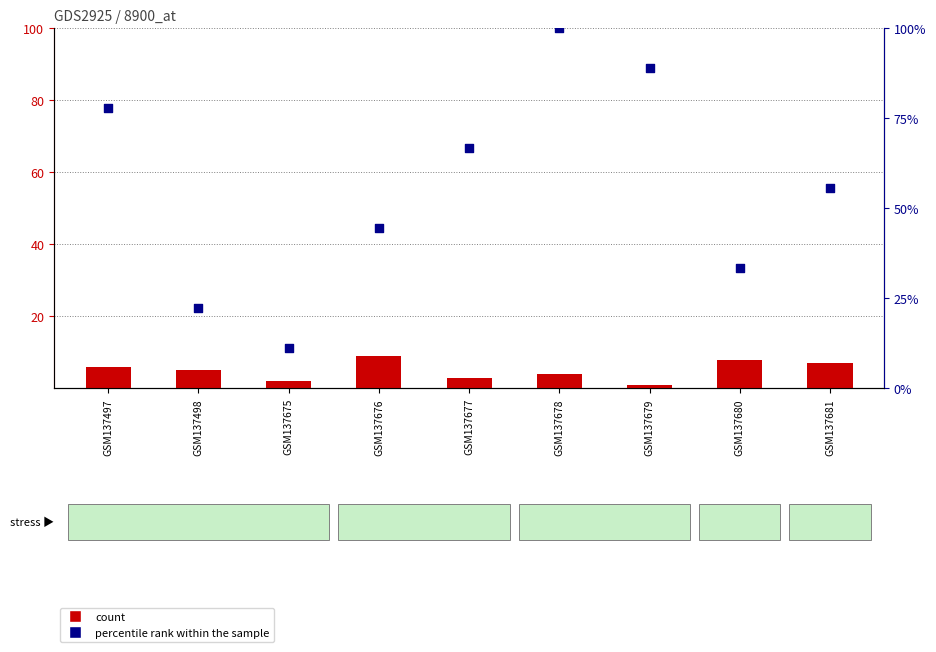

Which series has the largest total across all categories?

percentile rank within the sample